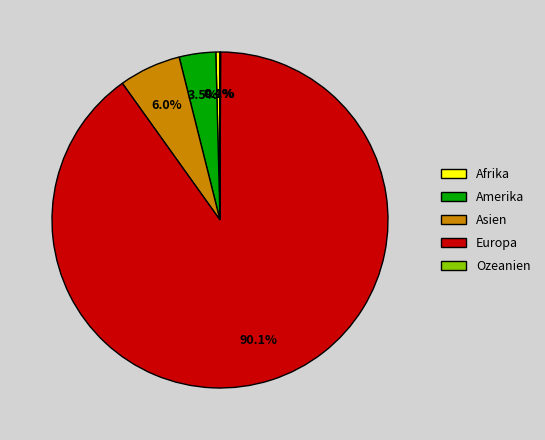

Does Europa account for over 50% of the chart?

Yes